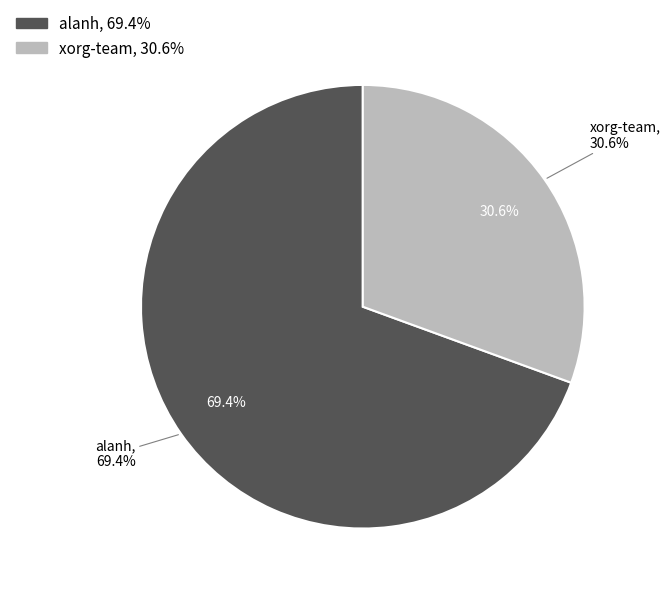

How many segments does this pie chart have?

2